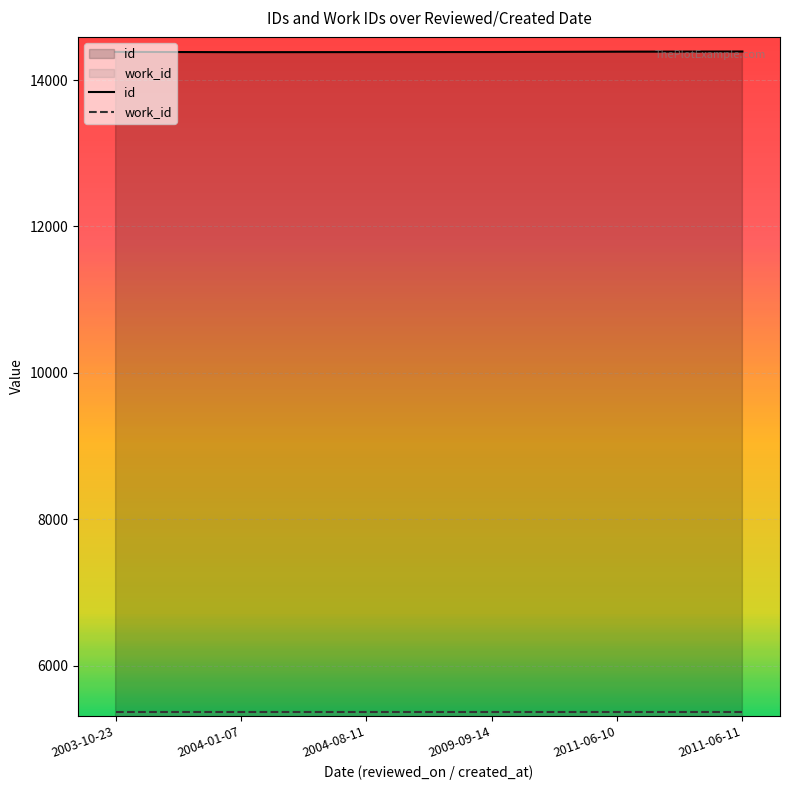

Where is the data nearest to the value 14385?

2003-10-23